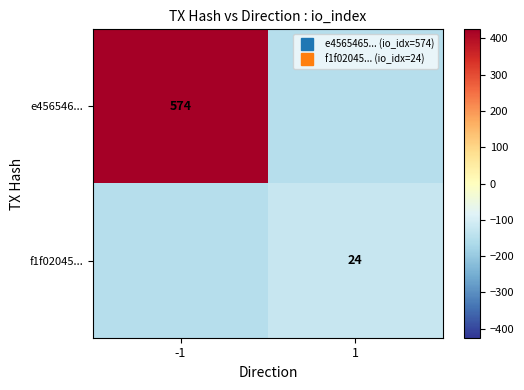

At how many categories does at least one series exceed 215?

1